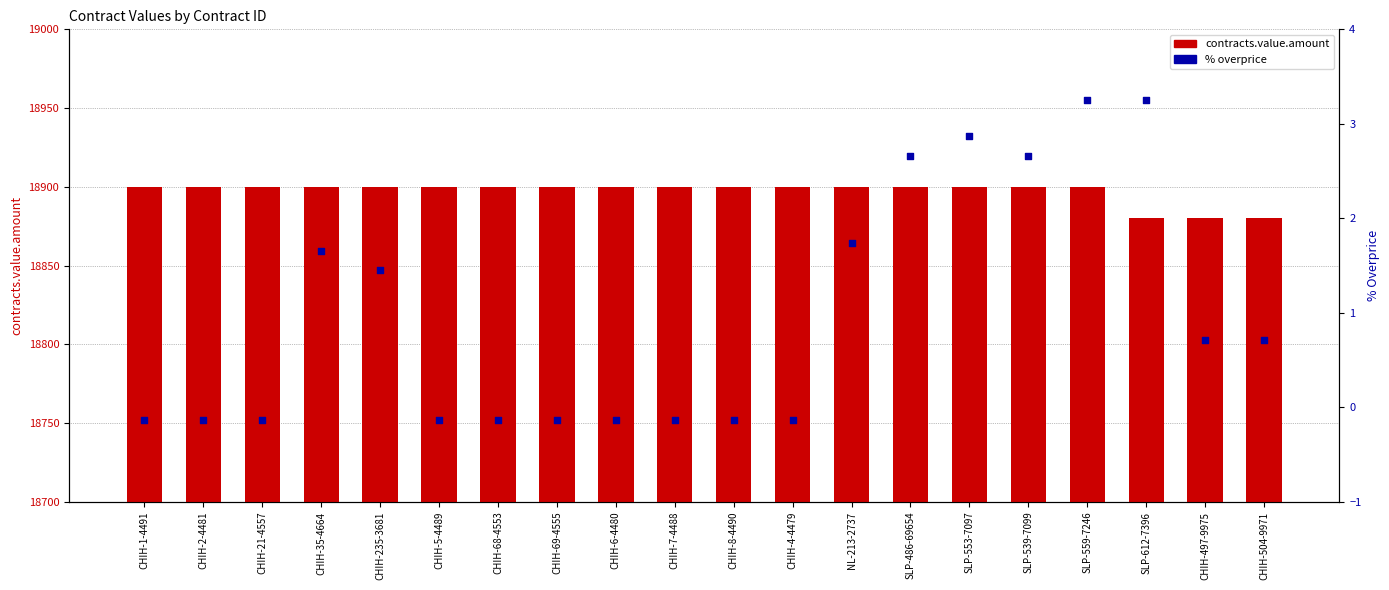

At how many categories does at least one series exceed 18665?

20